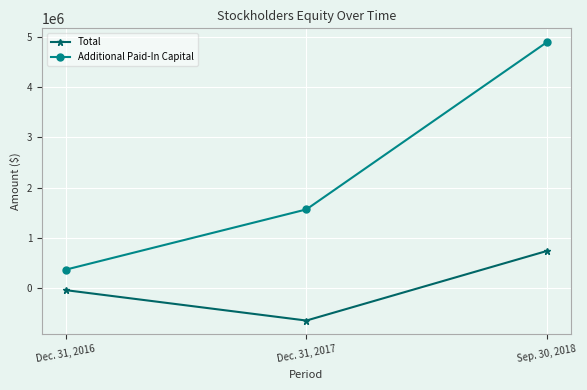

What is the maximum value for Total?

738384